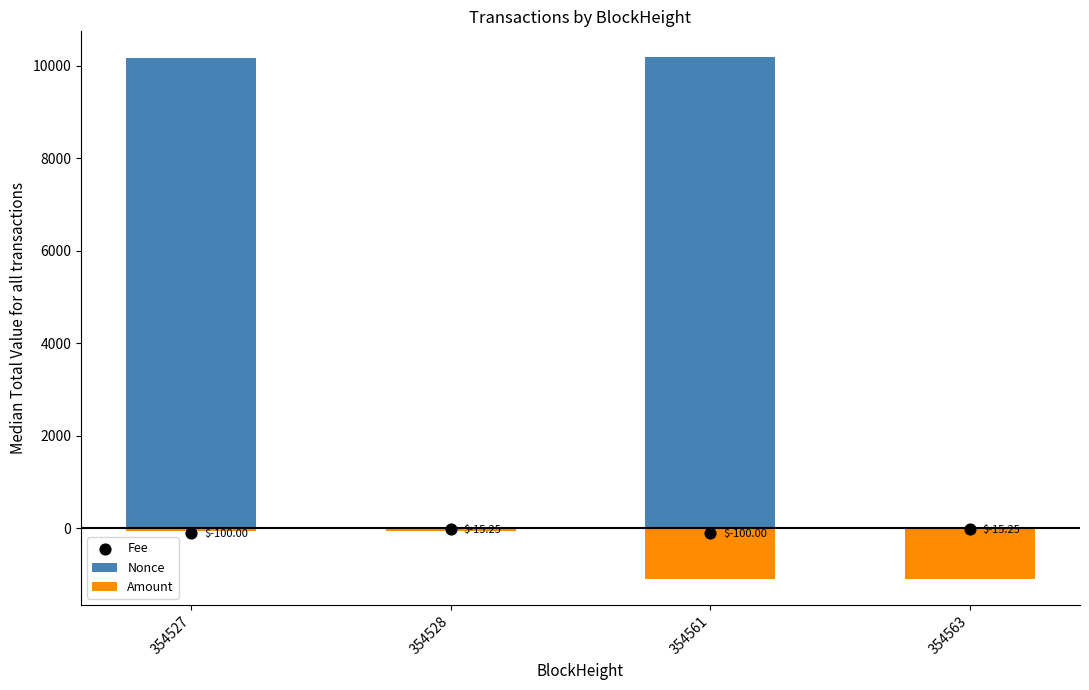

Which series has the largest total across all categories?

Nonce